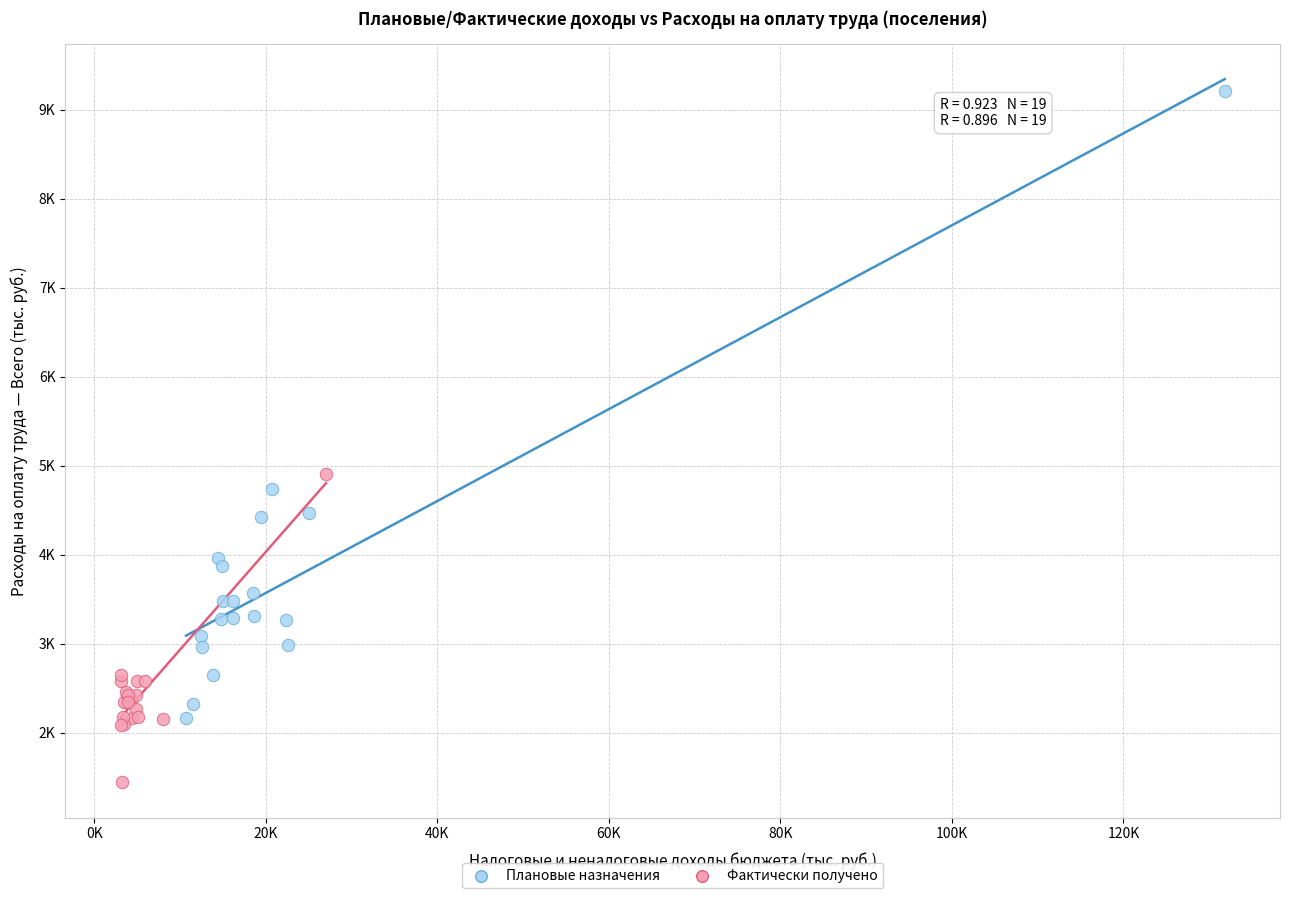

Which series contains the highest Y value?

Плановые назначения